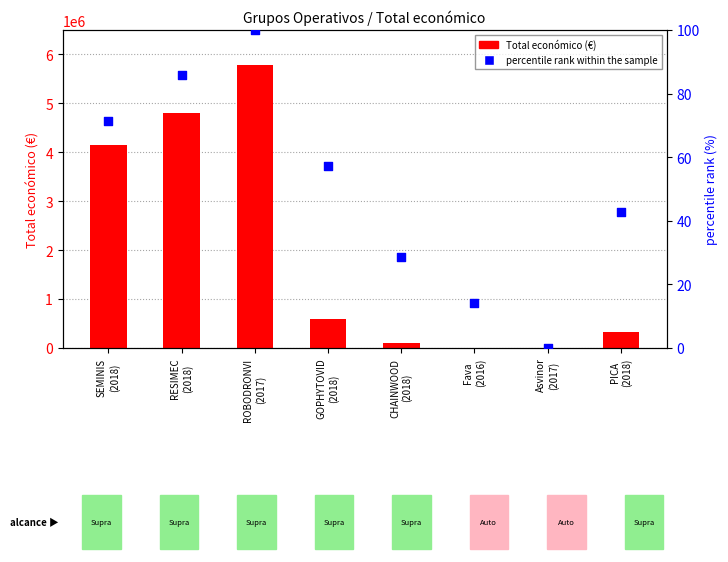

At how many categories does at least one series exceed 2426111?

3